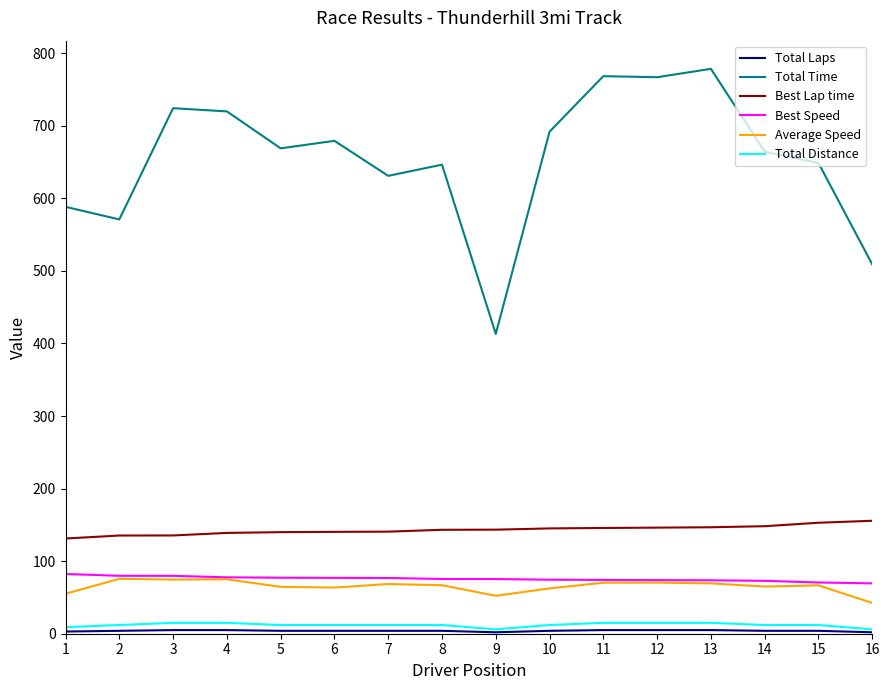

True or false: Best Lap time and Best Speed intersect in this chart.

False